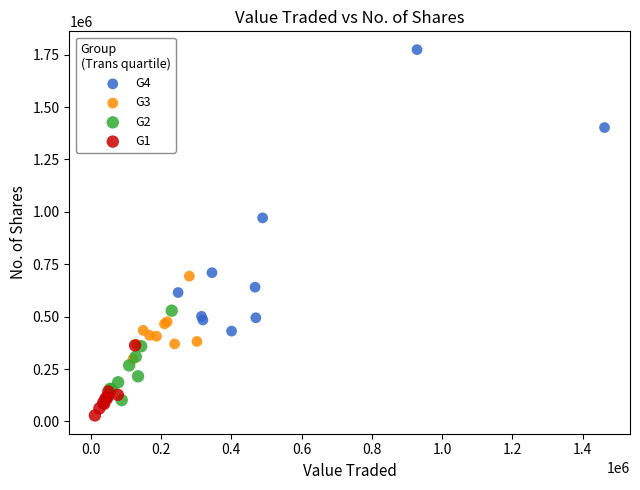

Which series has the largest Y range (max minus min)?

G4